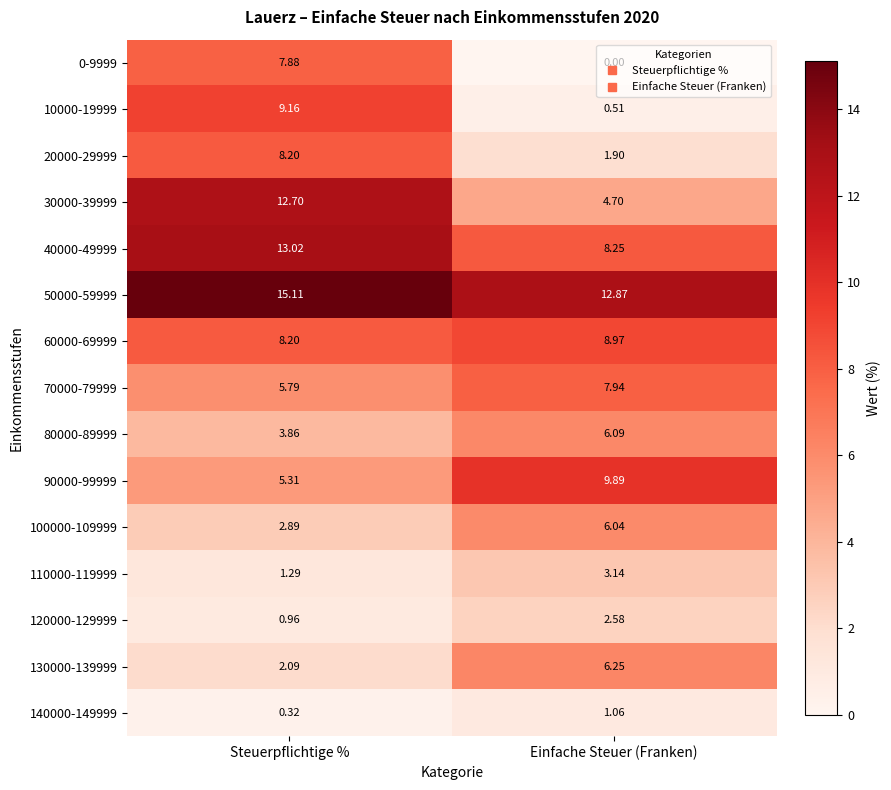

Rank the series at Einfache Steuer (Franken) from lowest to highest value.

0-9999, 10000-19999, 140000-149999, 20000-29999, 120000-129999, 110000-119999, 30000-39999, 100000-109999, 80000-89999, 130000-139999, 70000-79999, 40000-49999, 60000-69999, 90000-99999, 50000-59999